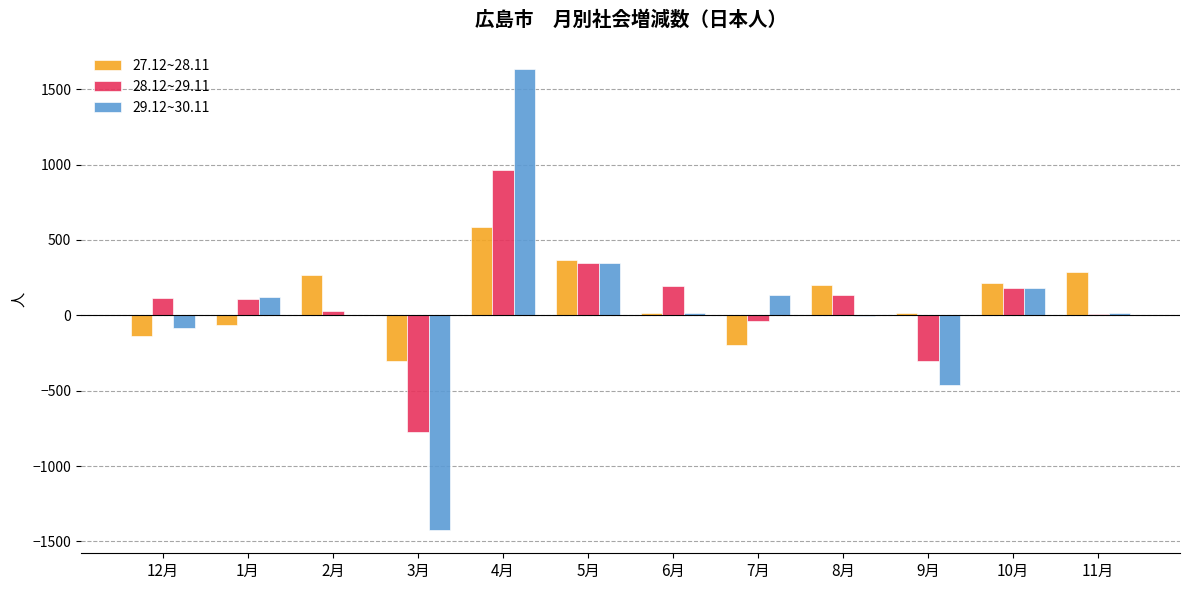

The value of 28.12~29.11 at 10月 is 180. True or false?

True